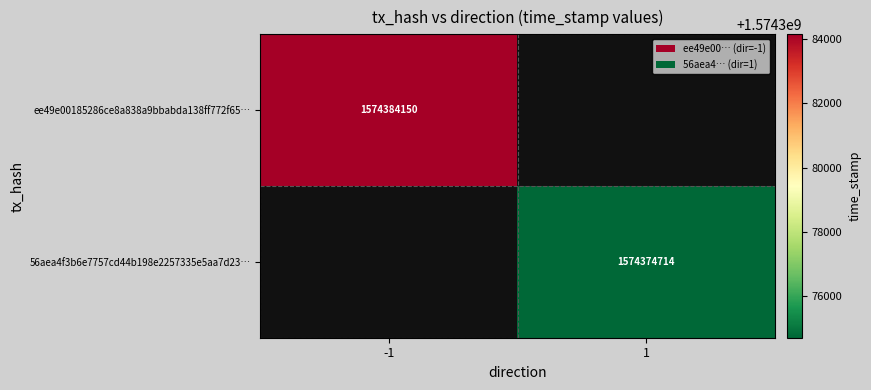

What is the greatest value displayed?

1574384150.0